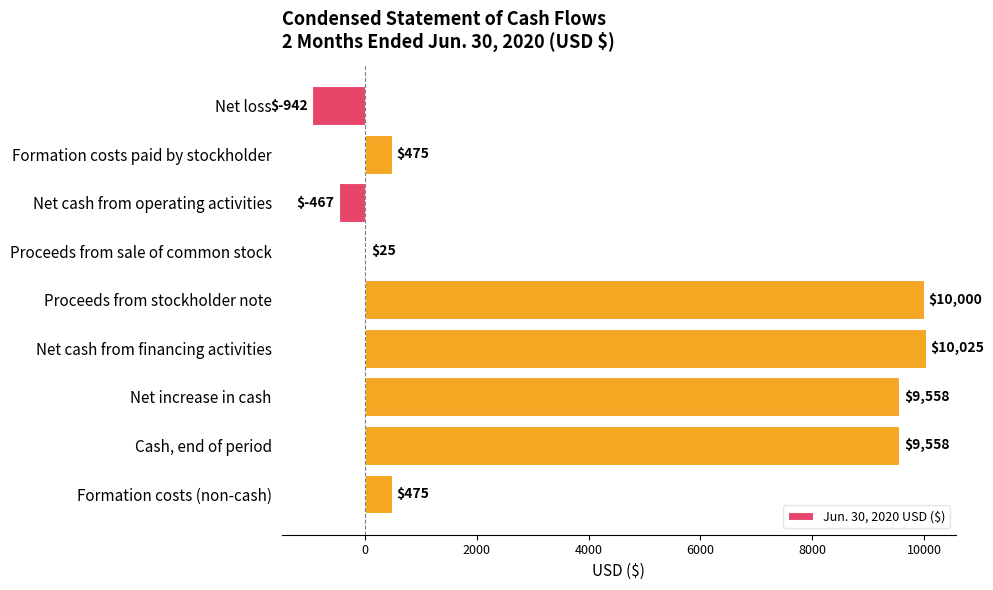

Are the bars grouped side by side (vs. stacked)?

No